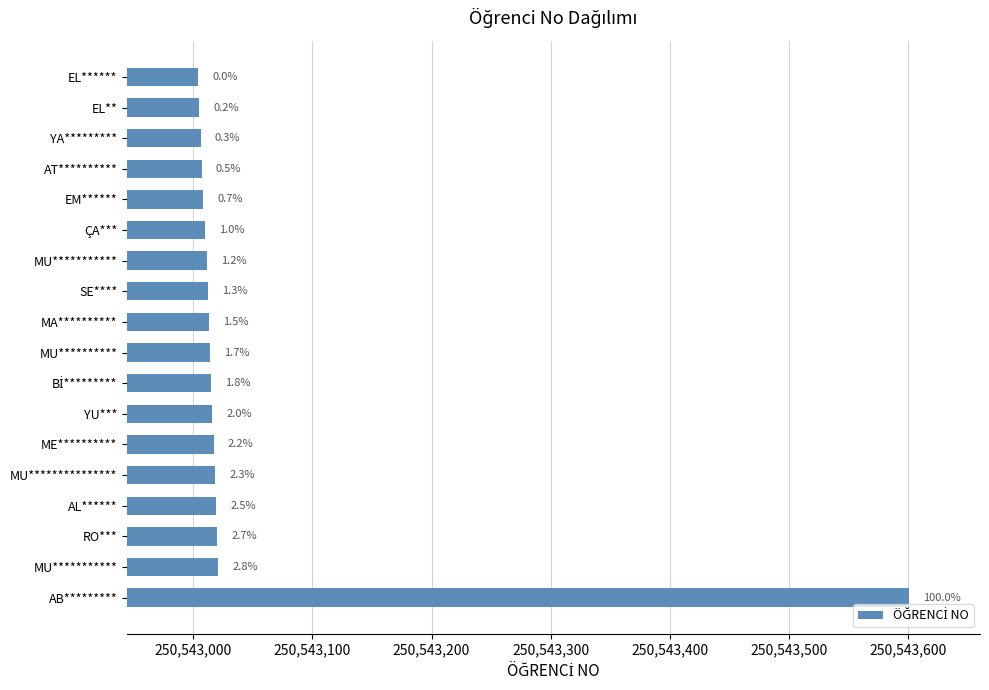

Does the chart contain stacked bars?

No